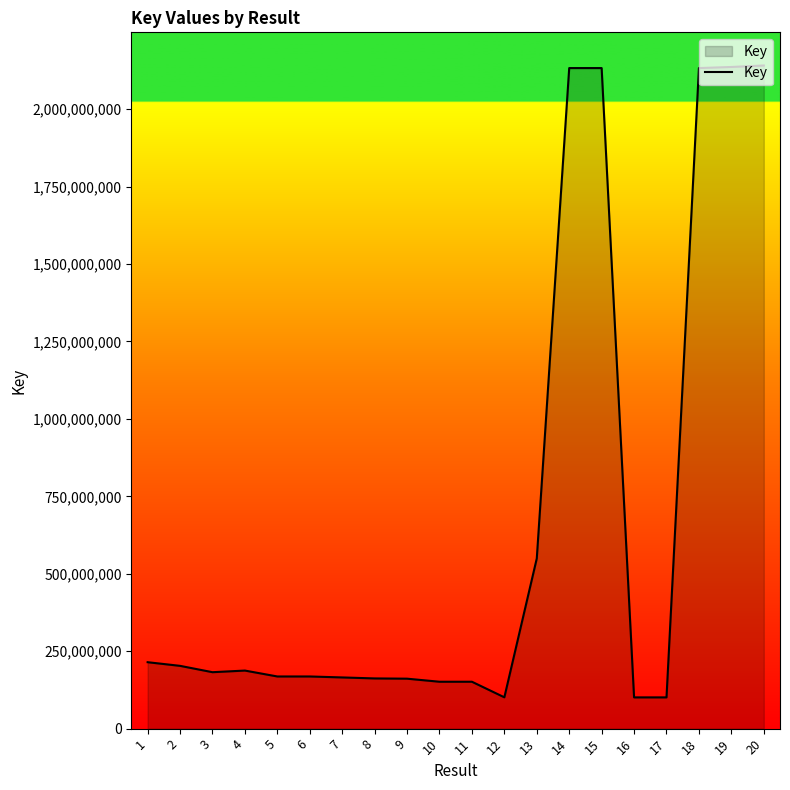

Is it true that the value at 18 is 1065450940?

False